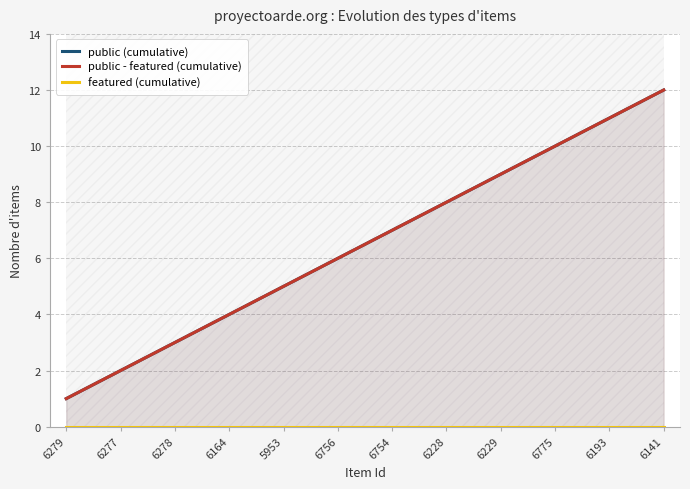

List the labels in order of public (cumulative) value, smallest first.

6279, 6277, 6278, 6164, 5953, 6756, 6754, 6228, 6229, 6775, 6193, 6141